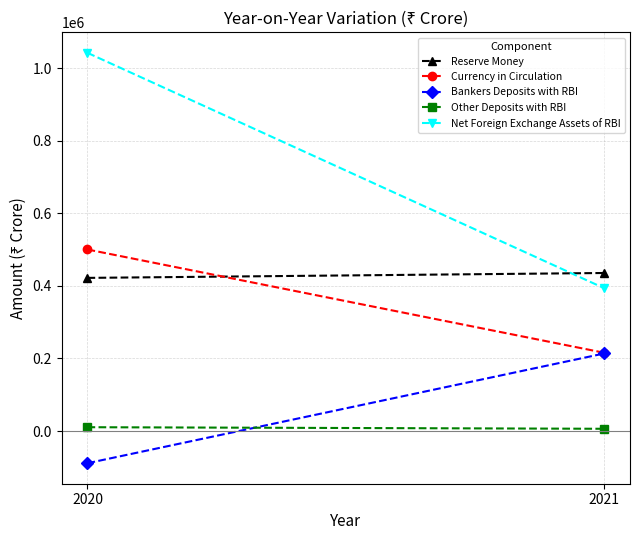

What is the value of the Net Foreign Exchange Assets of RBI point at the 1st from the left?

1041969